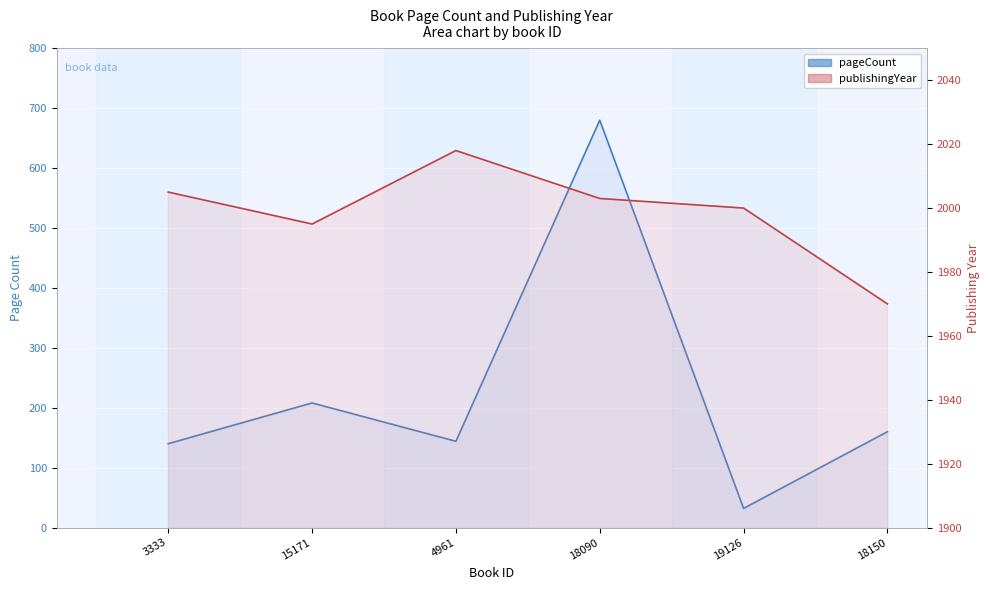

True or false: pageCount has a value of 680 at 18090.

True